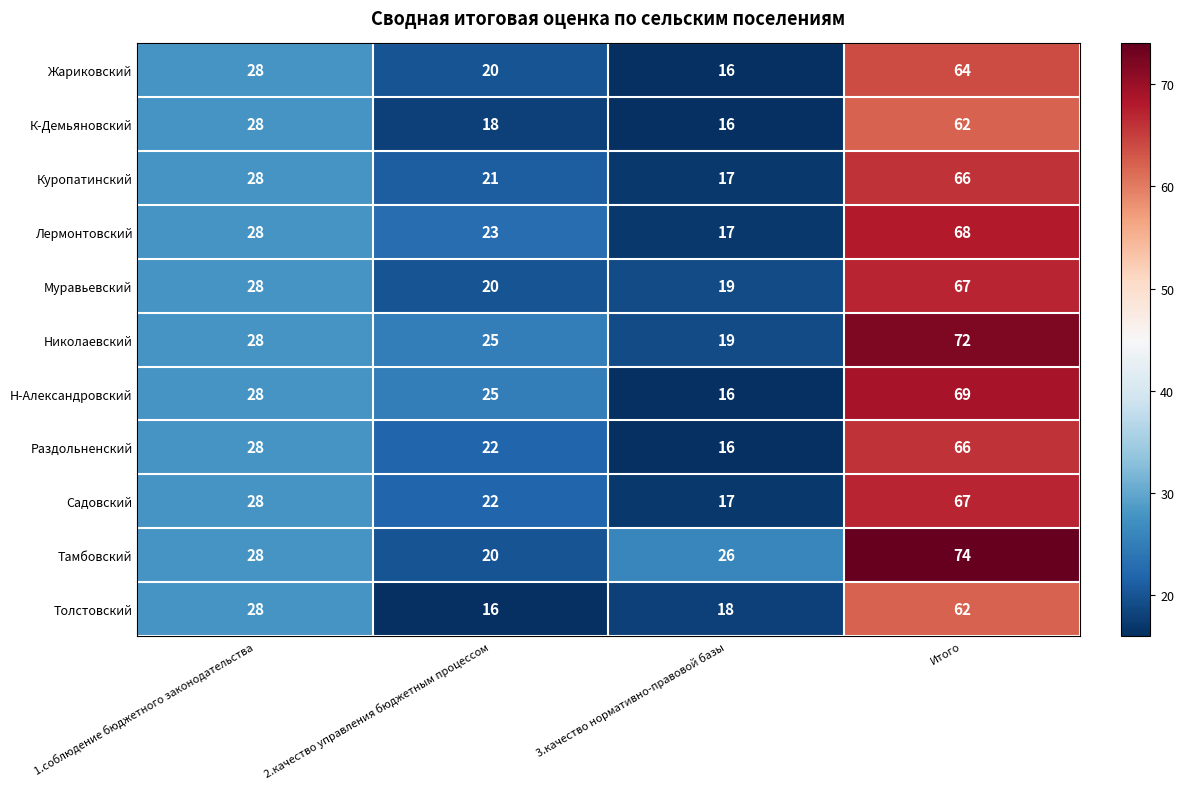

Which series has the largest range (max minus min)?

Тамбовский